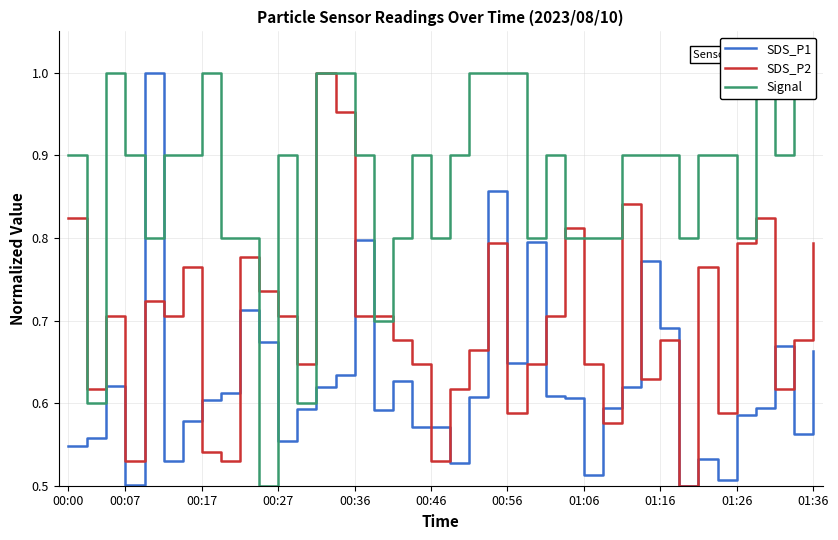

Which category has the lowest value across all series?

32